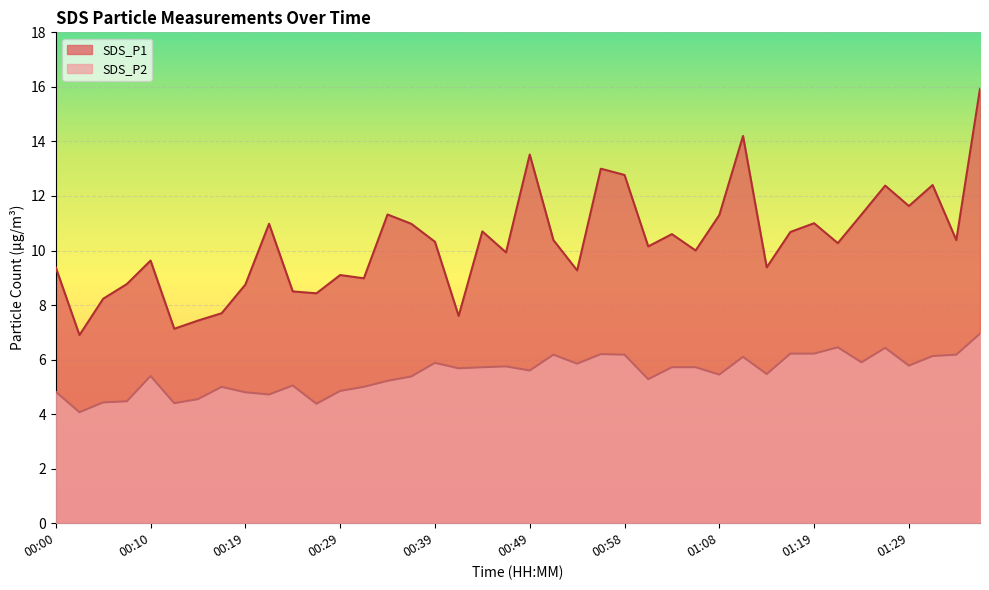

How many lines are shown in the chart?

2